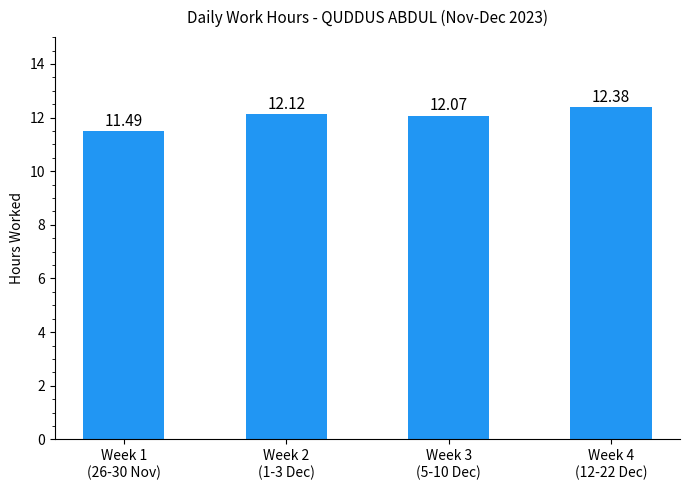

What is the change in value from Week 3
(5-10 Dec) to Week 4
(12-22 Dec)?

+0.3